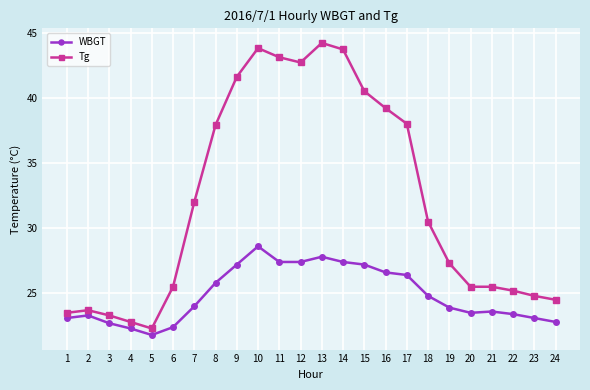

Which category has the lowest value in the Tg series?

5